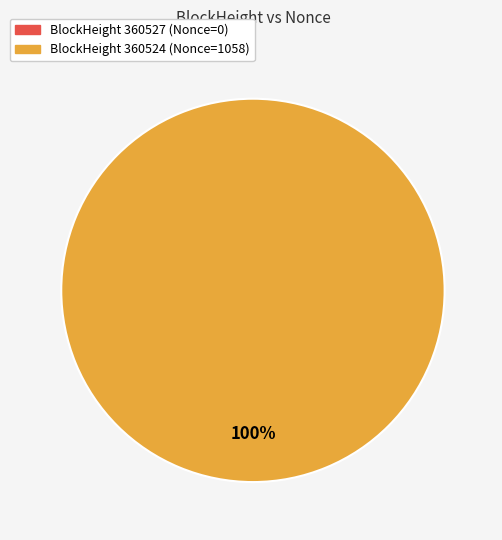

Does 360524 represent more than half of the total?

Yes